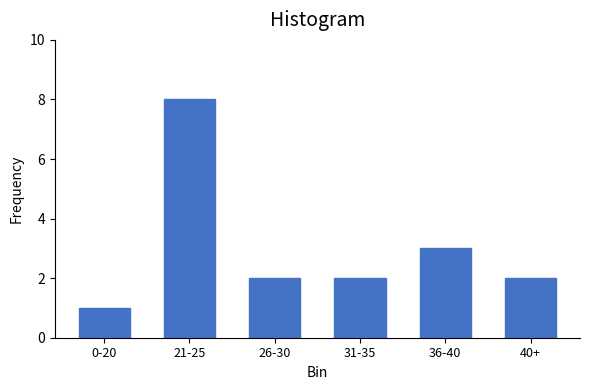

Reading left to right, transcribe all the data shown in this chart.

0-20=1	21-25=8	26-30=2	31-35=2	36-40=3	40+=2